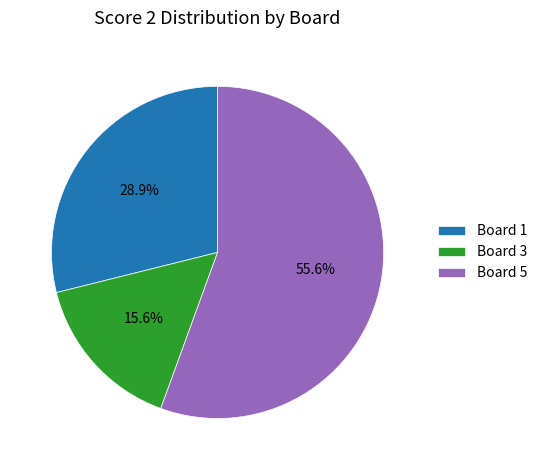

Is it true that Board 5 is 56% of the pie?

True